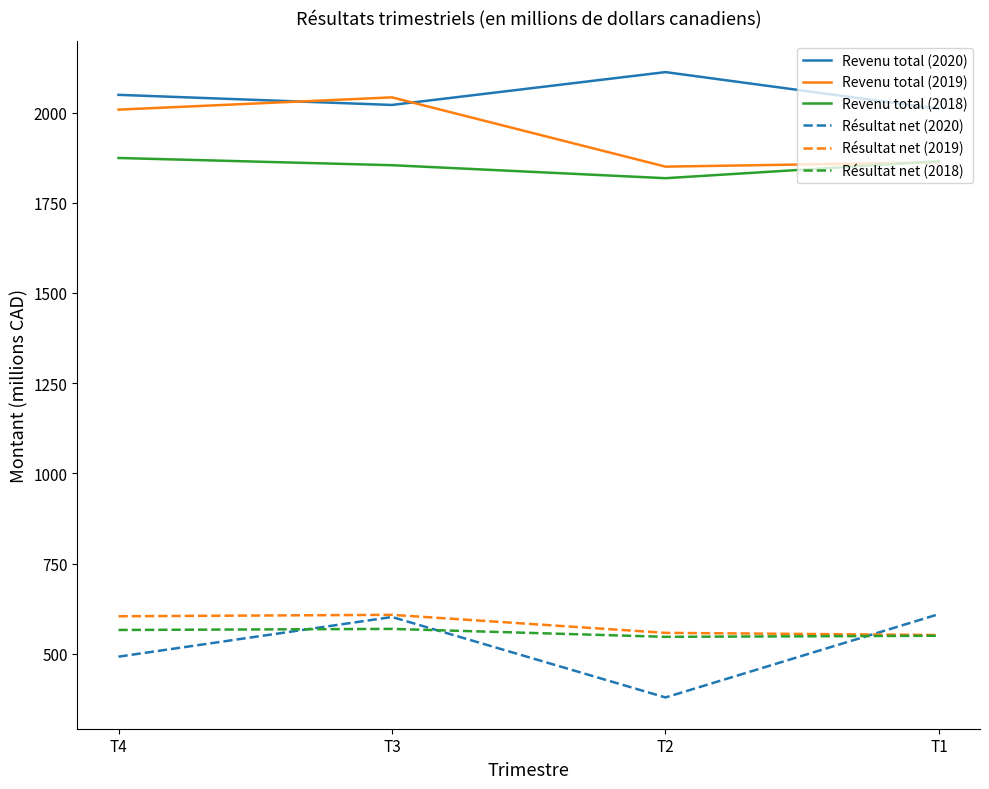

Which series has the widest spread of values?

Résultat net (2020)